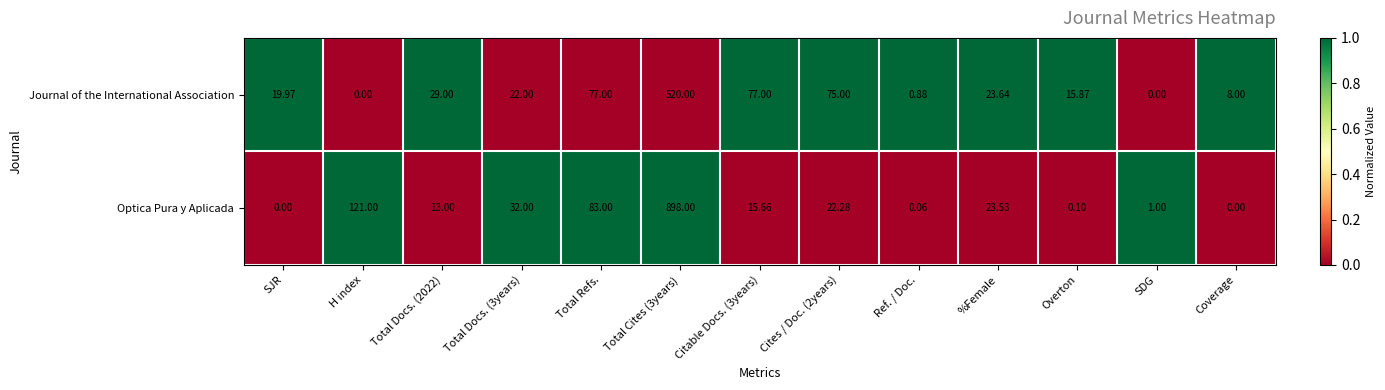

At Overton, list the series in order from smallest to largest.

Optica Pura y Aplicada, Journal of the International Association